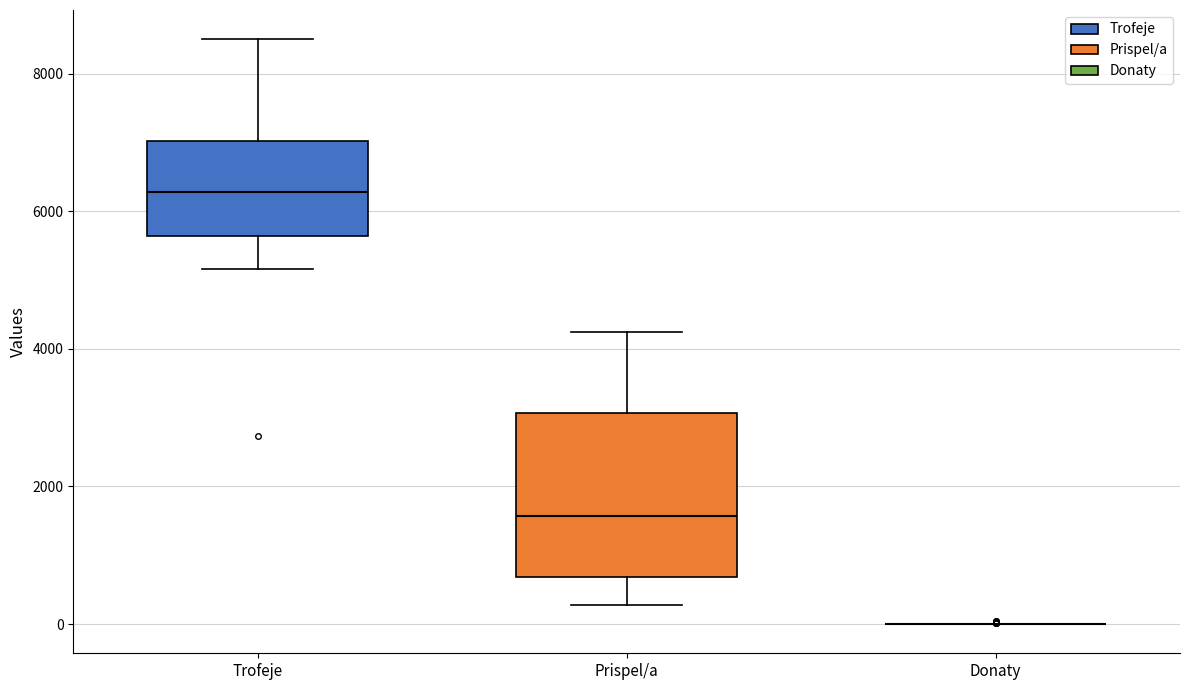

Reading left to right, read every box against the y-axis: the position of its median line, the range the box covers, and the ends of its whiskers. The values are not printed on the chart, so give them approximately, as read against the axis.

Trofeje: median 6200, box 5600 to 7000, whiskers 5200 to 8600
Prispel/a: median 1600, box 600 to 3000, whiskers 200 to 4200
Donaty: box collapsed to a line at 0, whiskers 0 to 0